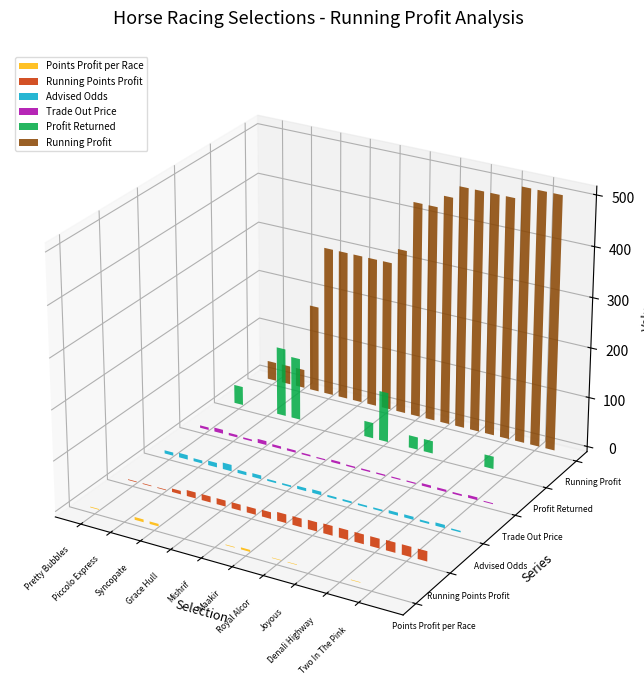

True or false: Advised Odds has a value of 14.8 at Run It Twice.

False